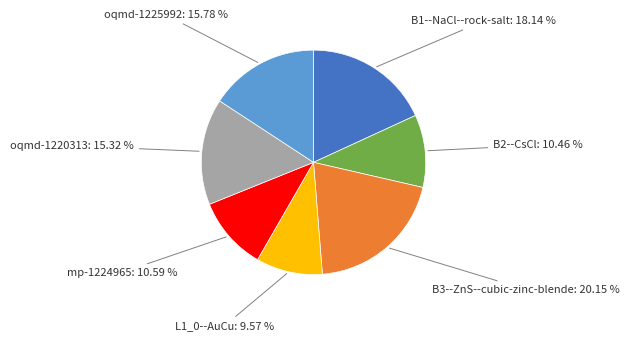

Is there a majority slice in this chart?

No